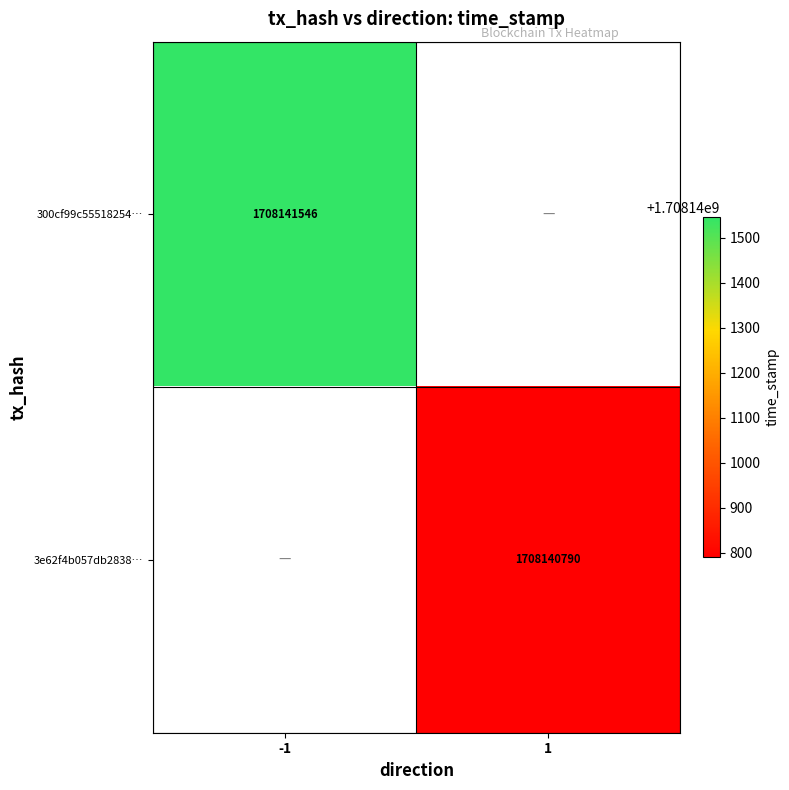

What is the difference between the 3e62f4b0 values at -1 and 1?

1708140789